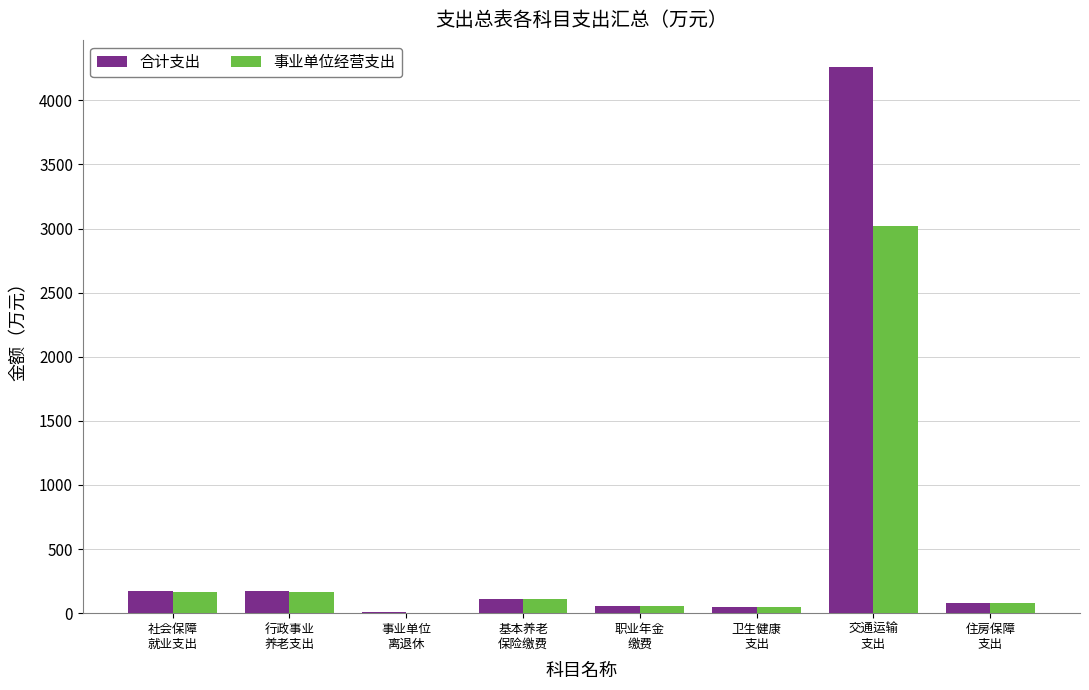

What is the sum of all 合计支出 values?

4909.8